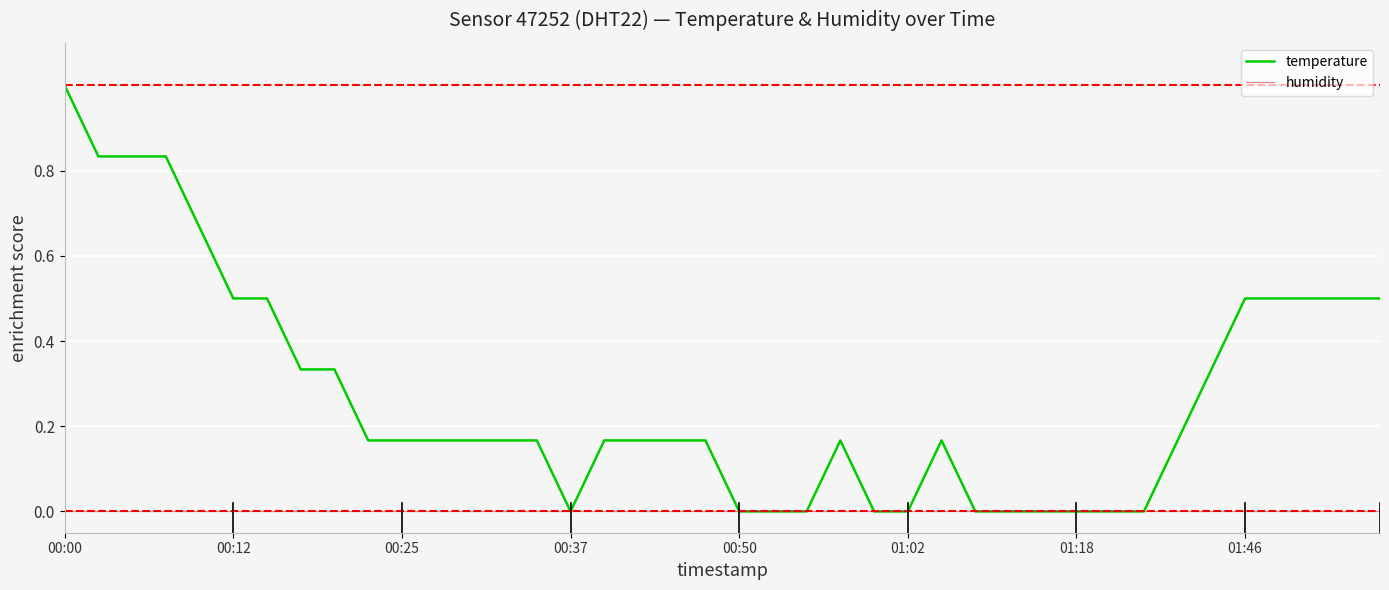

Which series has the largest total across all categories?

temperature